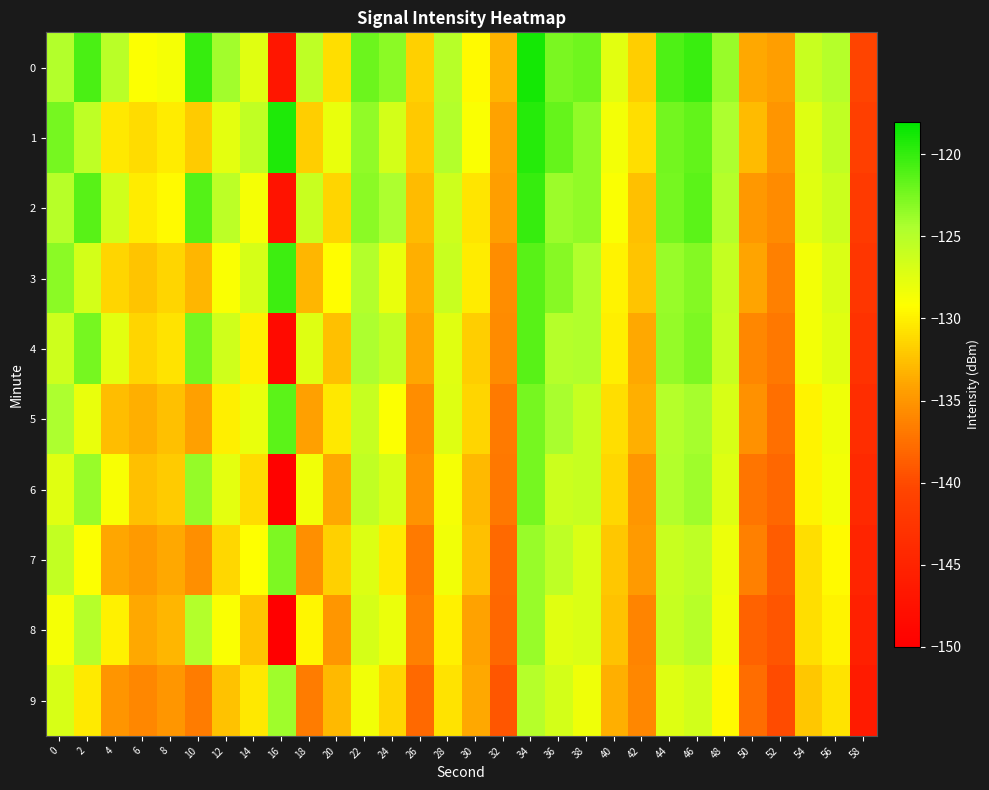

Reading left to right, what are all the values shown in this chart?

0: 0=-124.8	2=-120.8	4=-125.2	6=-129.1	8=-128.7	10=-120.0	12=-124.0	14=-127.4	16=-146.8	18=-125.4	20=-130.9	22=-122.1	24=-123.2	26=-131.7	28=-125.0	30=-129.4	32=-133.1	34=-118.8	36=-122.5	38=-122.2	40=-127.5	42=-131.9	44=-121.0	46=-120.1	48=-123.7	50=-133.8	52=-134.4	54=-126.1	56=-124.9	58=-140.4
1: 0=-122.4	2=-125.5	4=-130.5	6=-131.1	8=-130.2	10=-131.9	12=-127.6	14=-125.6	16=-119.2	18=-131.8	20=-128.0	22=-123.5	24=-126.7	26=-132.1	28=-124.8	30=-128.9	32=-134.2	34=-119.5	36=-121.8	38=-123.4	40=-128.6	42=-130.9	44=-122.3	46=-121.7	48=-124.5	50=-132.8	52=-135.1	54=-127.3	56=-125.6	58=-141.2
2: 0=-125.1	2=-121.3	4=-126.4	6=-130.2	8=-129.5	10=-121.2	12=-125.3	14=-128.7	16=-147.2	18=-126.1	20=-131.4	22=-123.2	24=-124.5	26=-132.8	28=-126.3	30=-130.6	32=-134.5	34=-120.1	36=-123.8	38=-123.5	40=-128.9	42=-132.6	44=-122.4	46=-121.5	48=-124.9	50=-134.8	52=-135.7	54=-127.4	56=-126.2	58=-141.8
3: 0=-123.2	2=-126.7	4=-131.5	6=-132.3	8=-131.4	10=-133.1	12=-128.9	14=-126.8	16=-120.3	18=-133.1	20=-129.3	22=-124.8	24=-127.9	26=-133.4	28=-126.1	30=-130.2	32=-135.6	34=-121.3	36=-123.1	38=-124.7	40=-129.8	42=-132.3	44=-123.7	46=-123.0	48=-125.8	50=-134.1	52=-136.4	54=-128.6	56=-127.1	58=-142.5
4: 0=-126.3	2=-122.5	4=-127.6	6=-131.4	8=-130.7	10=-122.4	12=-126.5	14=-129.9	16=-148.4	18=-127.3	20=-132.6	22=-124.4	24=-125.7	26=-134.0	28=-127.5	30=-131.8	32=-135.7	34=-121.3	36=-125.0	38=-124.7	40=-130.1	42=-133.8	44=-123.6	46=-122.7	48=-126.1	50=-136.0	52=-136.9	54=-128.6	56=-127.4	58=-143.0
5: 0=-124.5	2=-127.9	4=-132.7	6=-133.5	8=-132.6	10=-134.3	12=-130.1	14=-128.0	16=-121.5	18=-134.3	20=-130.5	22=-126.0	24=-129.1	26=-135.6	28=-127.3	30=-131.4	32=-136.8	34=-122.5	36=-124.3	38=-125.9	40=-131.0	42=-133.5	44=-124.9	46=-124.2	48=-127.0	50=-135.3	52=-137.6	54=-129.8	56=-128.3	58=-143.7
6: 0=-127.5	2=-123.7	4=-128.8	6=-132.6	8=-131.9	10=-123.6	12=-127.7	14=-131.1	16=-149.6	18=-128.5	20=-133.8	22=-125.6	24=-126.9	26=-135.2	28=-128.7	30=-133.0	32=-136.9	34=-122.5	36=-126.2	38=-125.9	40=-131.3	42=-135.0	44=-124.8	46=-123.9	48=-127.3	50=-137.2	52=-138.1	54=-129.8	56=-128.6	58=-144.2
7: 0=-125.7	2=-129.1	4=-133.9	6=-134.7	8=-133.8	10=-135.5	12=-131.3	14=-129.2	16=-122.7	18=-135.5	20=-131.7	22=-127.2	24=-130.3	26=-136.8	28=-128.5	30=-132.6	32=-138.0	34=-123.7	36=-125.5	38=-127.1	40=-132.2	42=-134.7	44=-126.1	46=-125.4	48=-128.2	50=-136.5	52=-138.8	54=-131.0	56=-129.5	58=-144.9
8: 0=-128.7	2=-124.9	4=-130.0	6=-133.8	8=-133.1	10=-124.8	12=-128.9	14=-132.3	16=-150.8	18=-129.7	20=-135.0	22=-126.8	24=-128.1	26=-136.4	28=-129.9	30=-134.2	32=-138.1	34=-123.7	36=-127.4	38=-127.1	40=-132.5	42=-136.2	44=-126.0	46=-125.1	48=-128.5	50=-138.4	52=-139.3	54=-131.0	56=-129.8	58=-145.4
9: 0=-126.9	2=-130.3	4=-135.1	6=-135.9	8=-135.0	10=-136.7	12=-132.5	14=-130.4	16=-123.9	18=-136.7	20=-132.9	22=-128.4	24=-131.5	26=-138.0	28=-130.7	30=-133.8	32=-139.2	34=-124.9	36=-126.7	38=-128.3	40=-133.4	42=-135.9	44=-127.3	46=-126.6	48=-129.4	50=-137.7	52=-140.0	54=-132.2	56=-130.7	58=-146.1